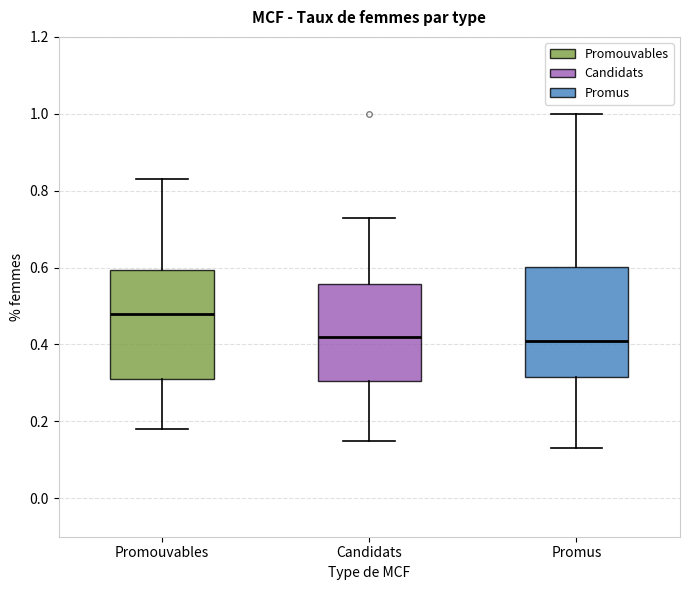

Reading left to right, read every box against the y-axis: the position of its median line, the range the box covers, and the ends of its whiskers. The values are not printed on the chart, so give them approximately, as read against the axis.

Promouvables: median 0.48, box 0.32 to 0.60, whiskers 0.18 to 0.84
Candidats: median 0.42, box 0.30 to 0.56, whiskers 0.16 to 0.74
Promus: median 0.42, box 0.32 to 0.60, whiskers 0.14 to 1.00